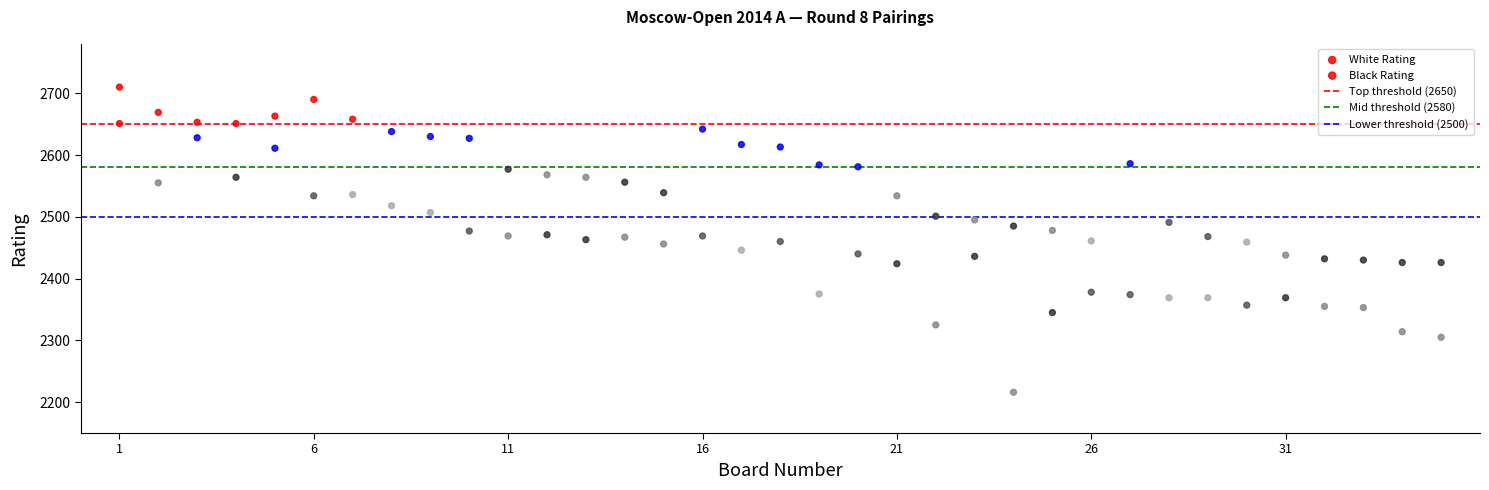

How many data points are displayed?

70